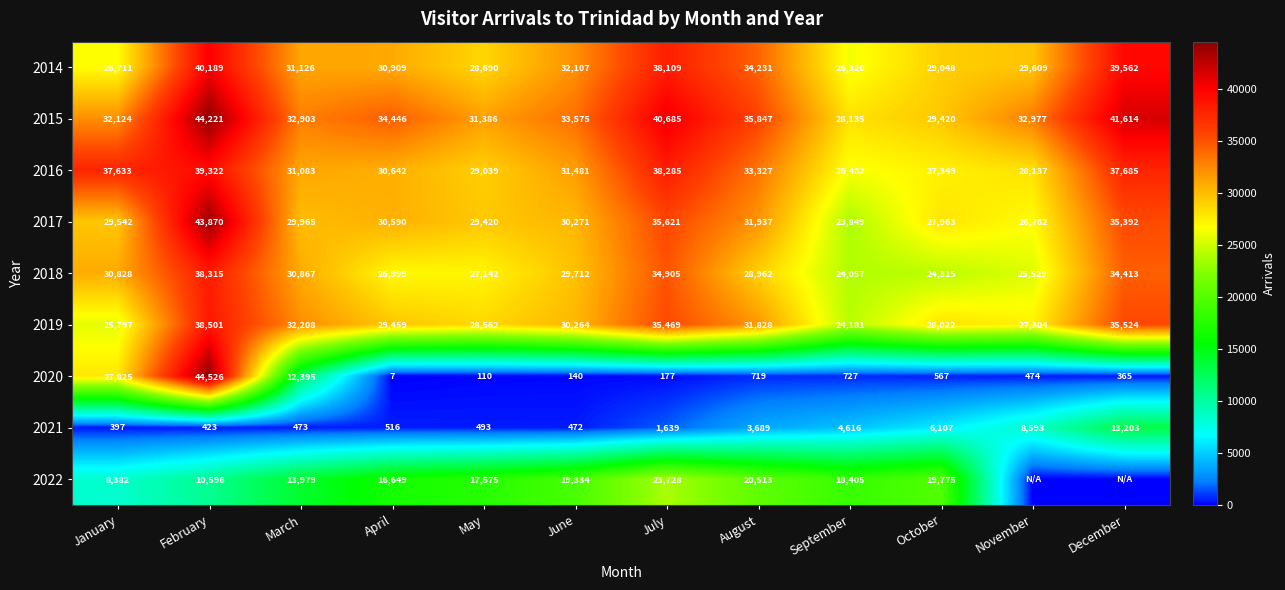

Which category has the lowest value across all series?

November